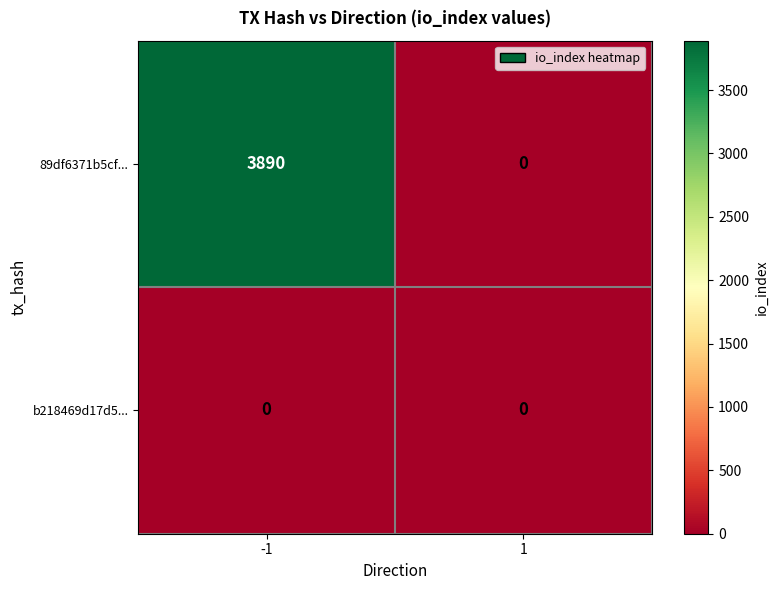

At how many categories does at least one series exceed 2077?

1